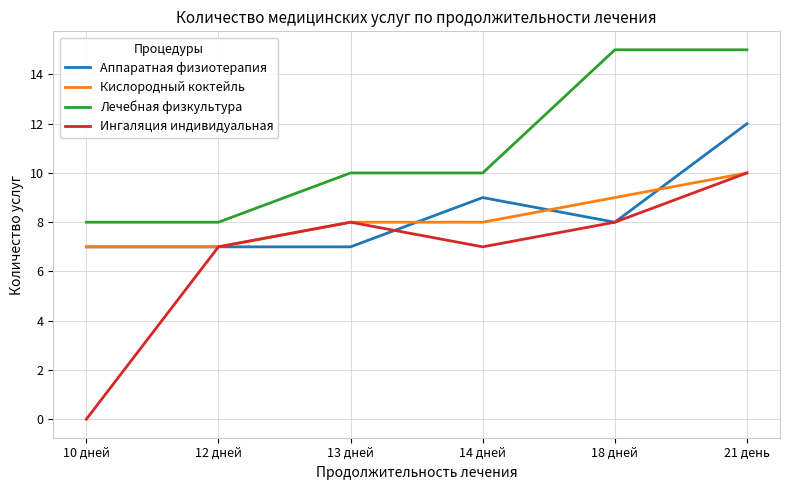

What is the highest value of the Ингаляция индивидуальная series?

10